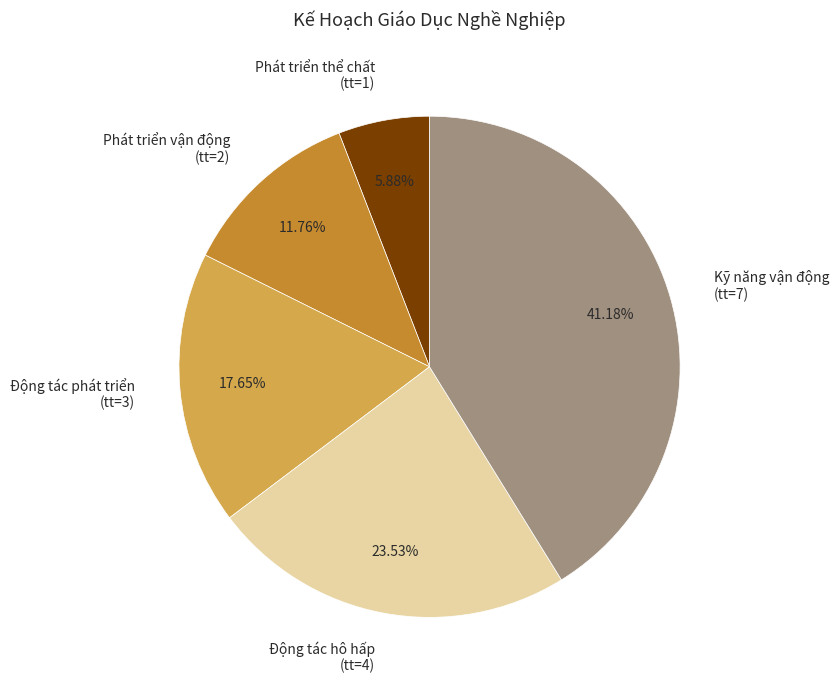

Does Động tác hô hấp (tt=4) represent more than half of the total?

No